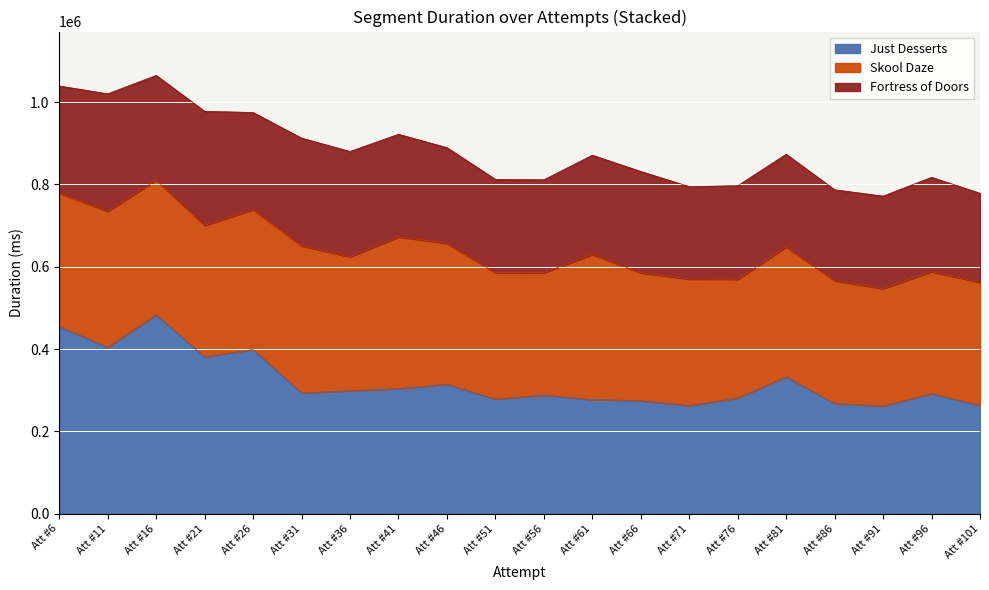

At which label does Just Desserts reach its peak?

Att #16